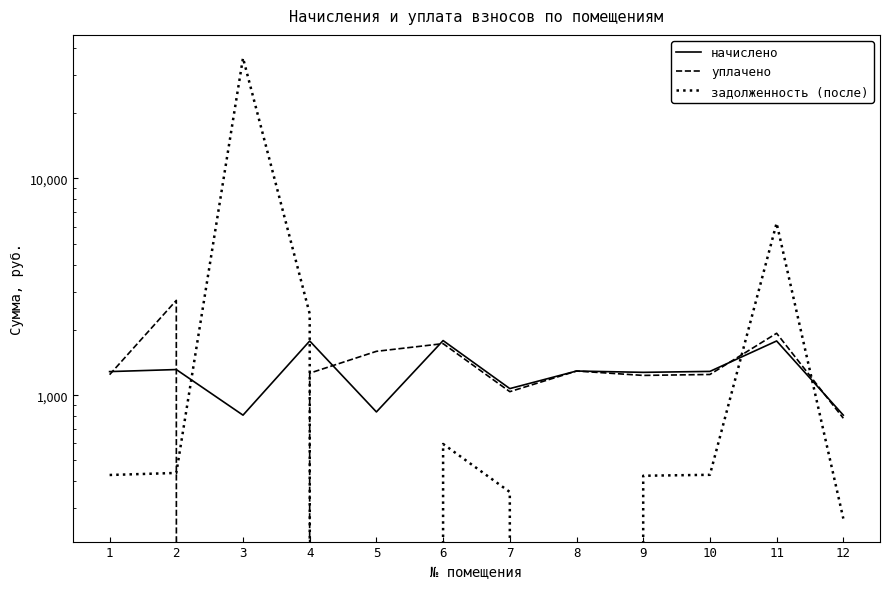

Which series has the largest total across all categories?

задолженность (после)